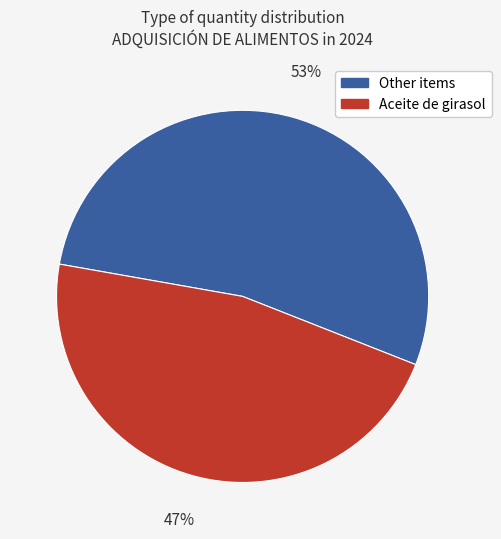

Which slice is the largest?

Other items